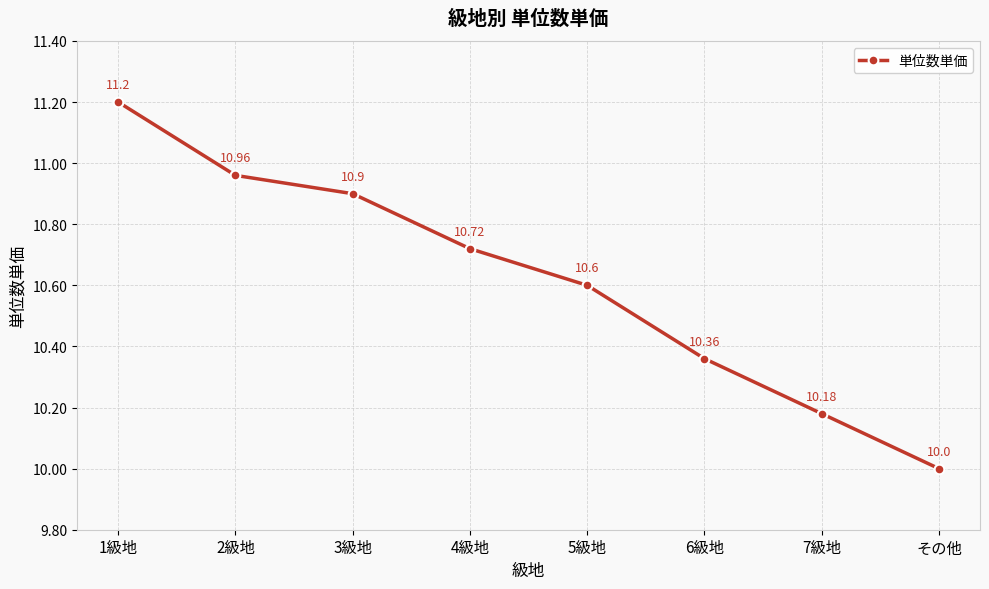

What is the sum of the values at 1級地 and 4級地?

21.9